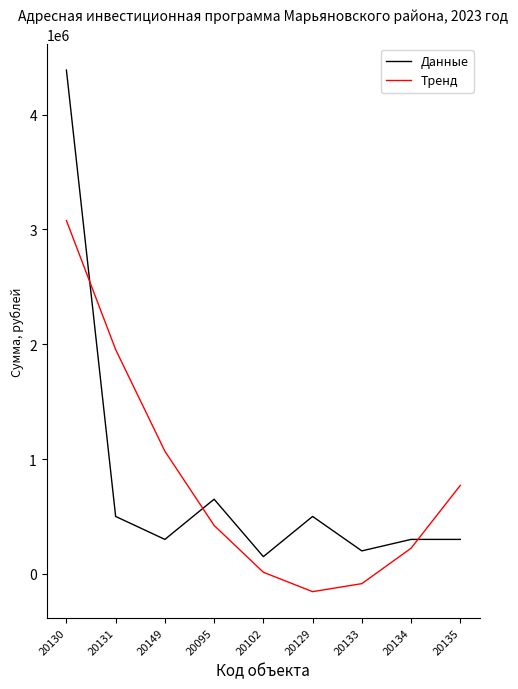

What is the difference between the Данные values at 20130 and 20102?

4237057.5